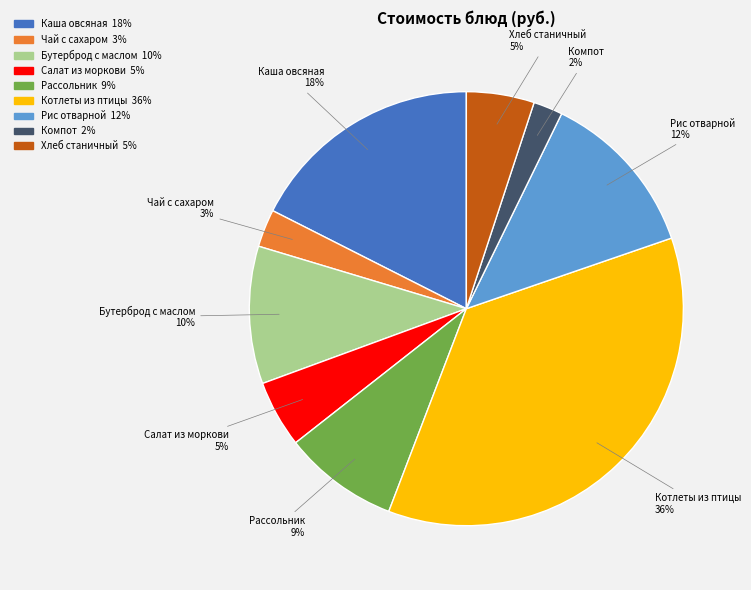

Is there a majority slice in this chart?

No